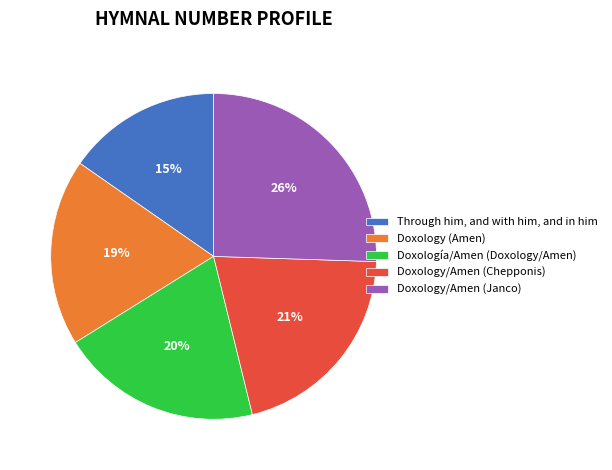

To the nearest percent, what portion does Doxology/Amen (Janco) represent?

26%